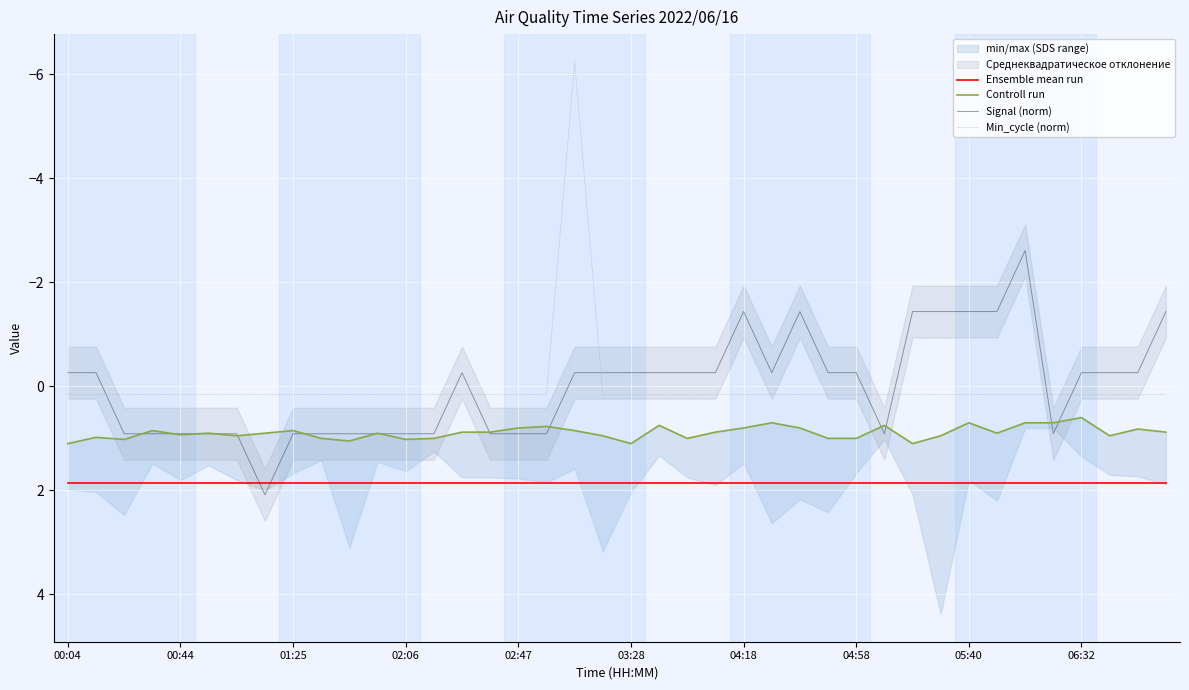

True or false: Ensemble mean run and Min_cycle (norm) intersect in this chart.

False